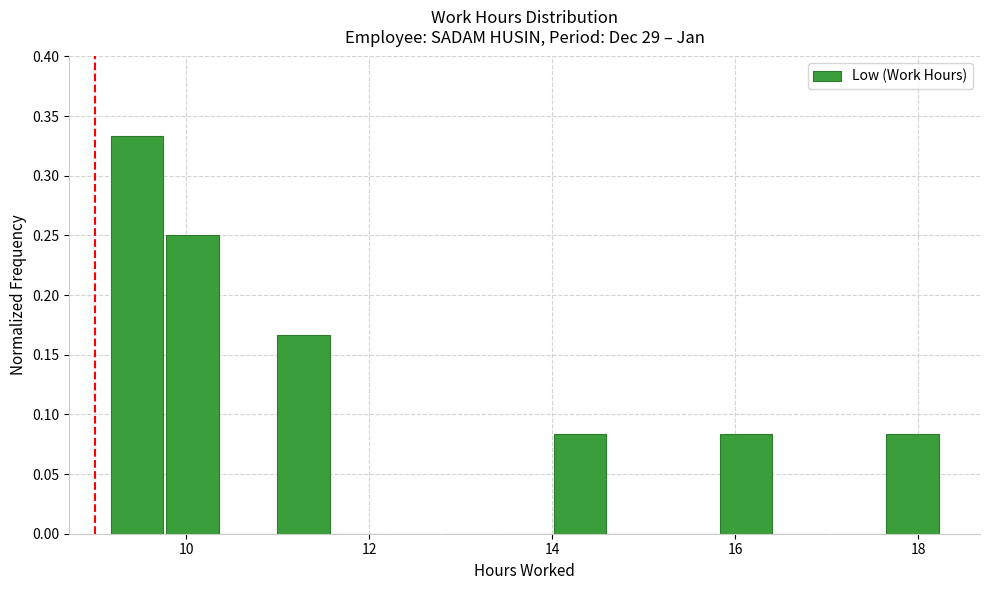

Read against the x-axis, roughly where is the centre of the tallest bar?

9.4